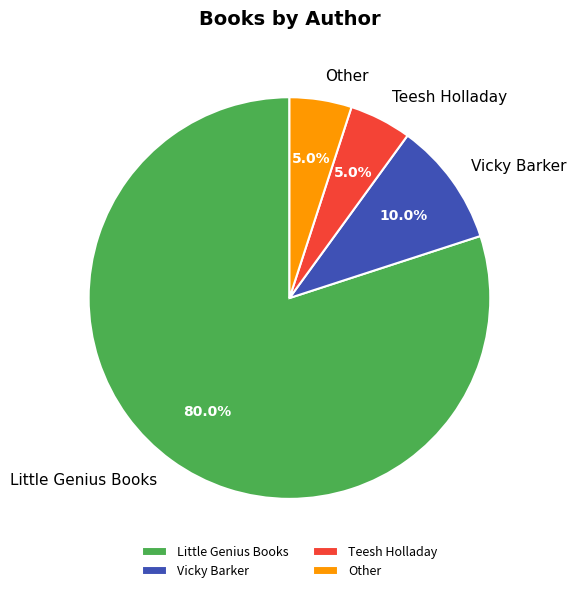

What is the total percentage of Little Genius Books and Vicky Barker?

90.0%